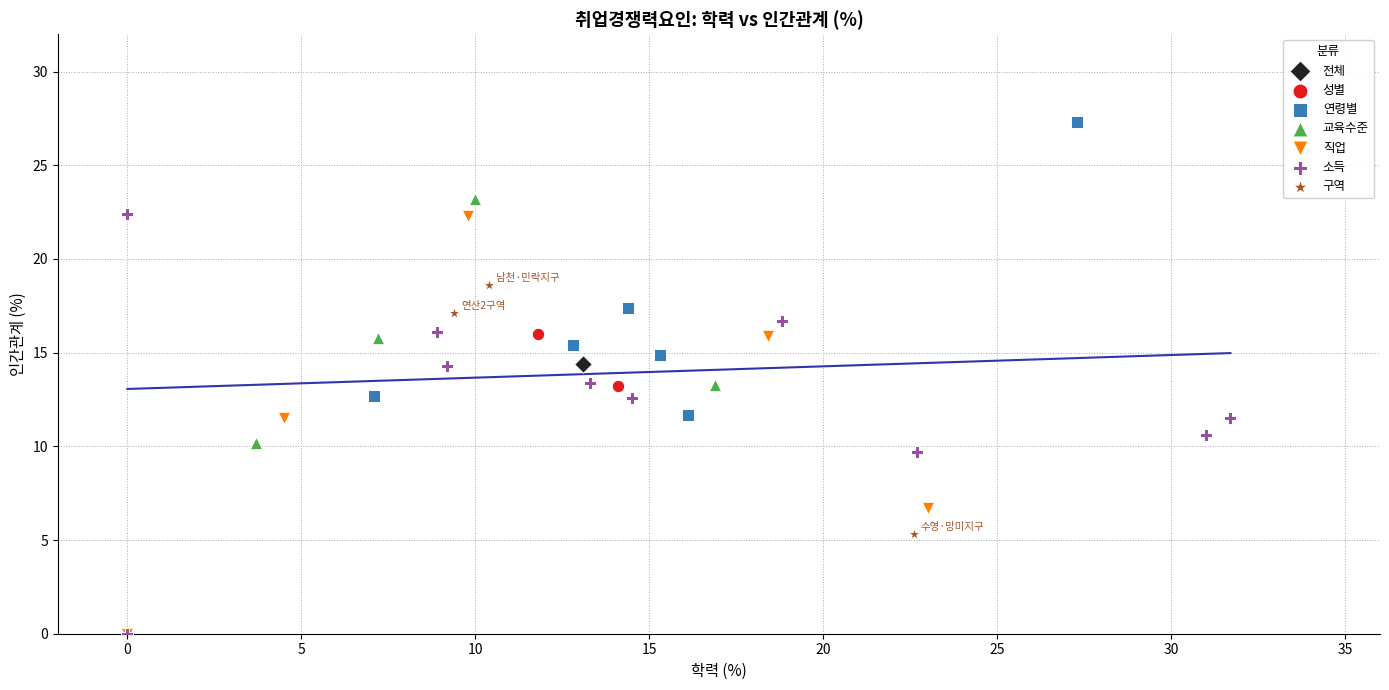

What are all the series names shown in the legend?

전체, 성별, 연령별, 교육수준, 직업, 소득, 구역